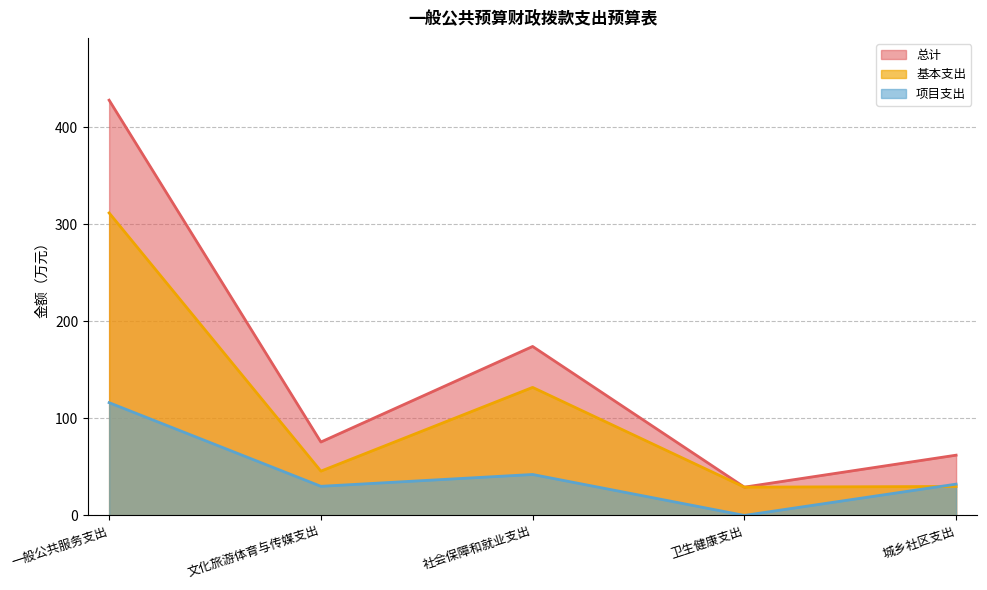

True or false: 项目支出 has a value of 47.7 at 城乡社区支出.

False